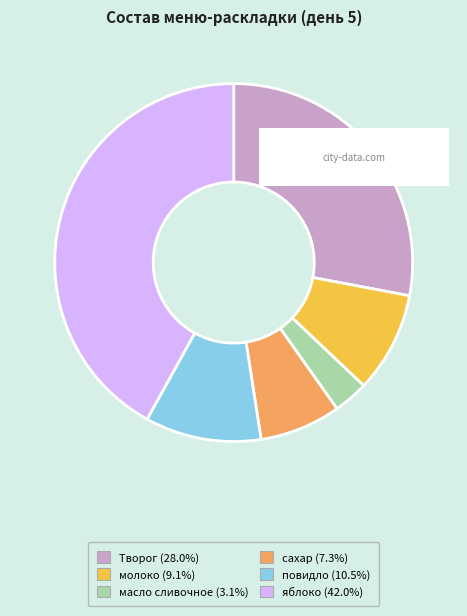

Between повидло and масло сливочное, which is larger?

повидло